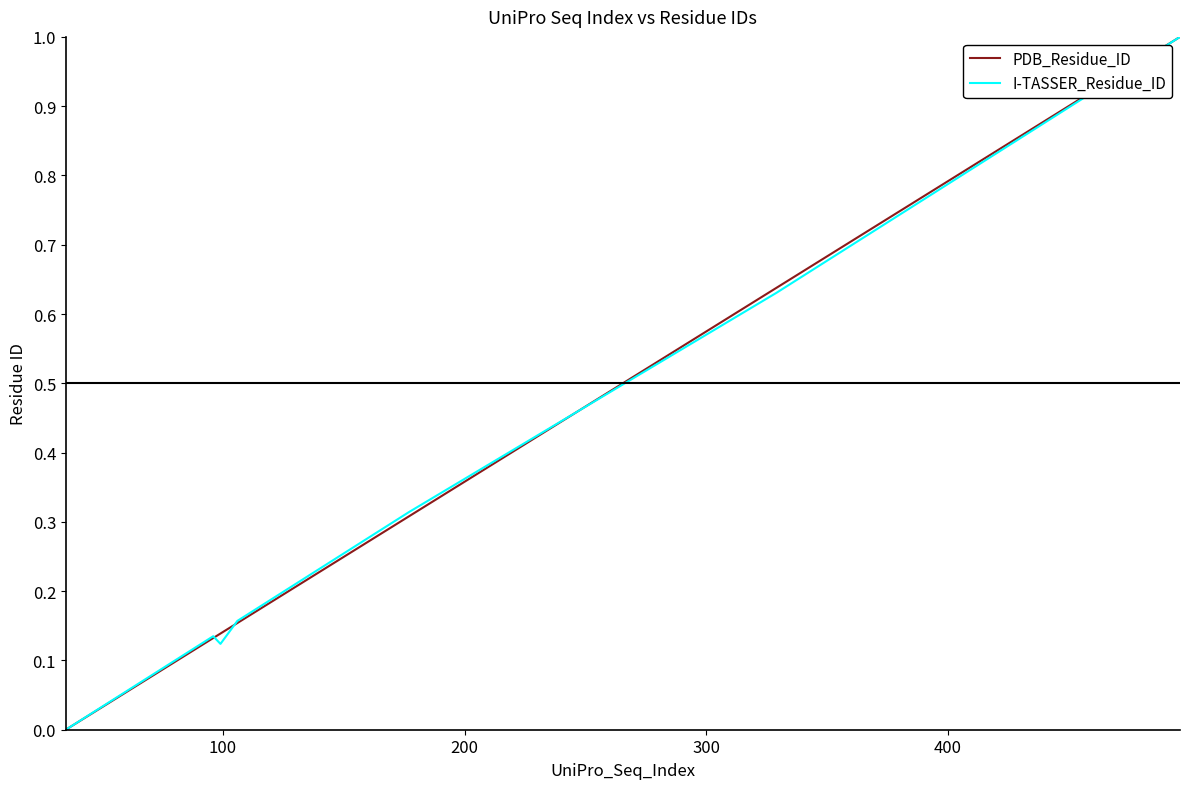

What is the maximum value shown in the chart?

1.0